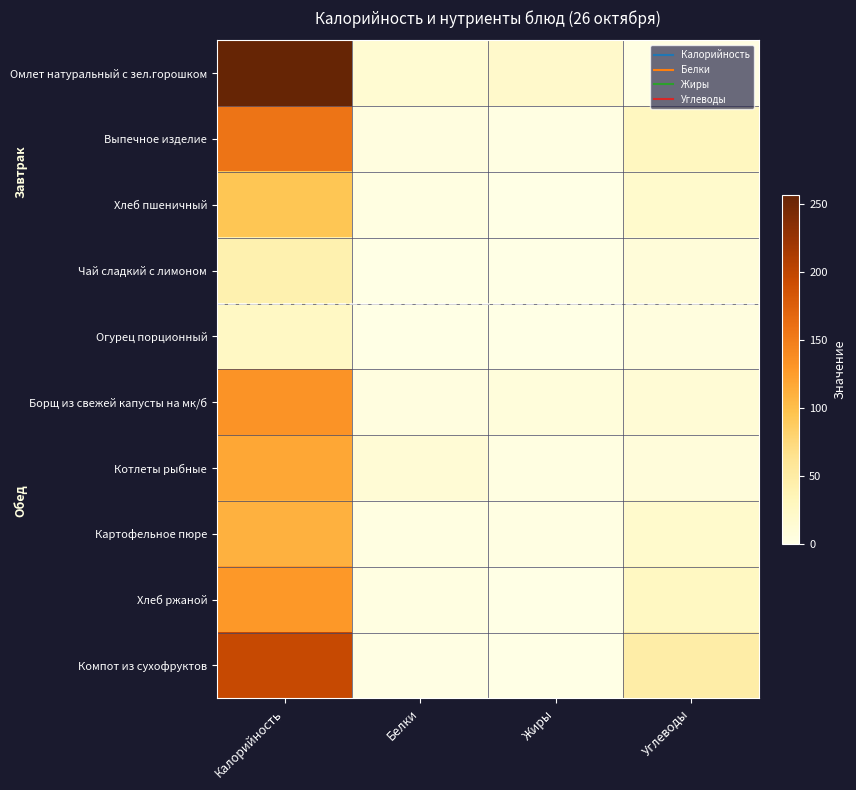

At how many categories does at least one series exceed 138?

1